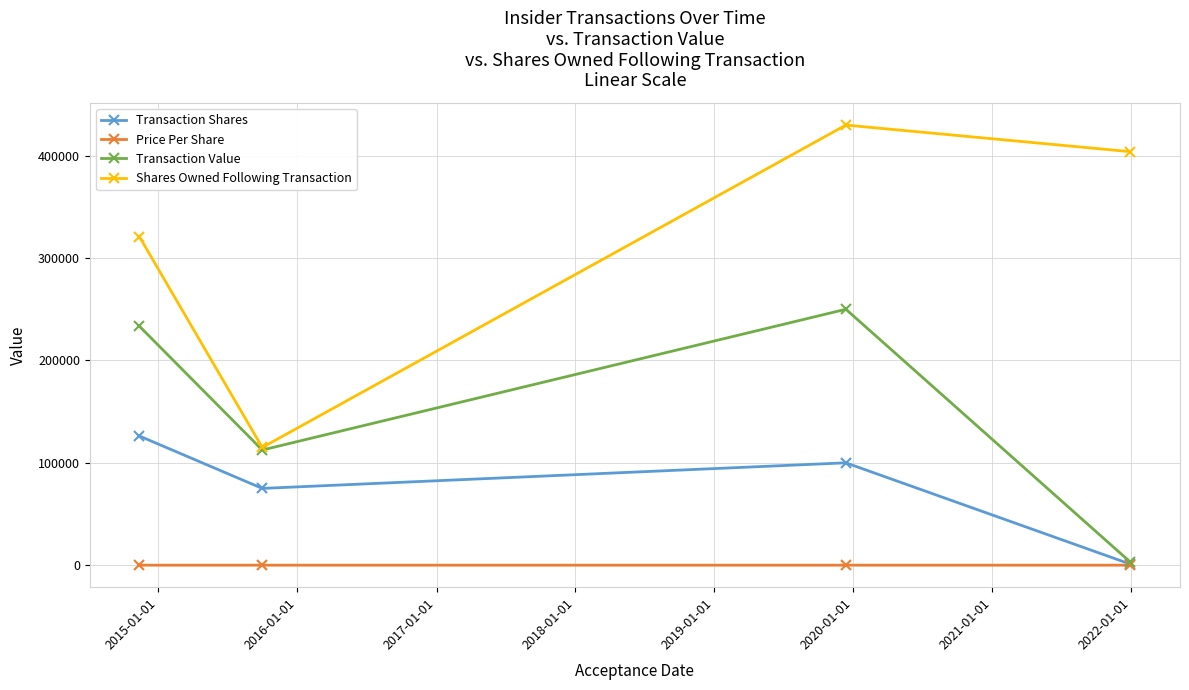

True or false: Transaction Shares has more than 1 interior local peaks.

False